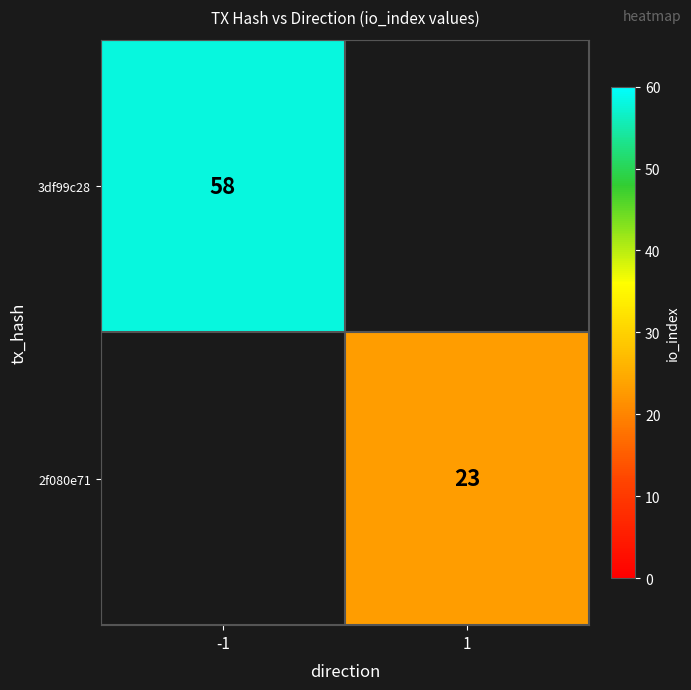

Is it true that 3df99c28 equals 58 at -1?

True